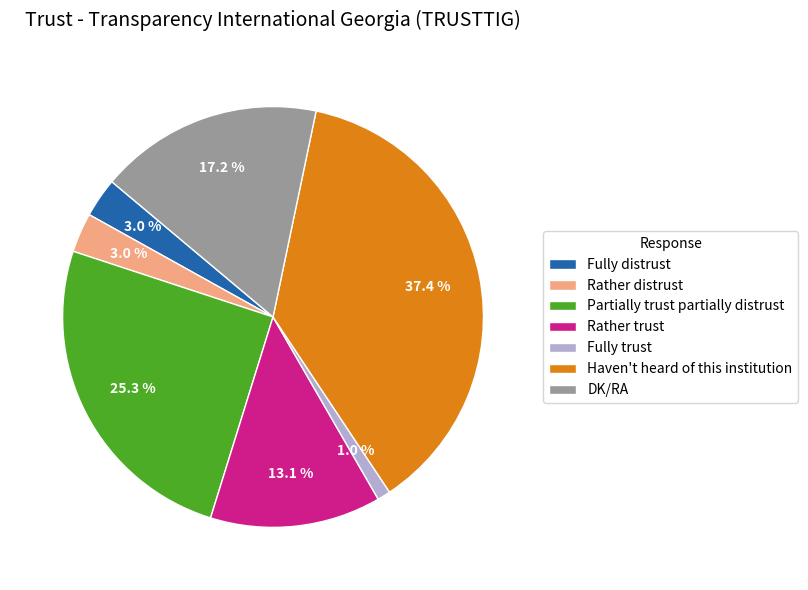

Is there a majority slice in this chart?

No